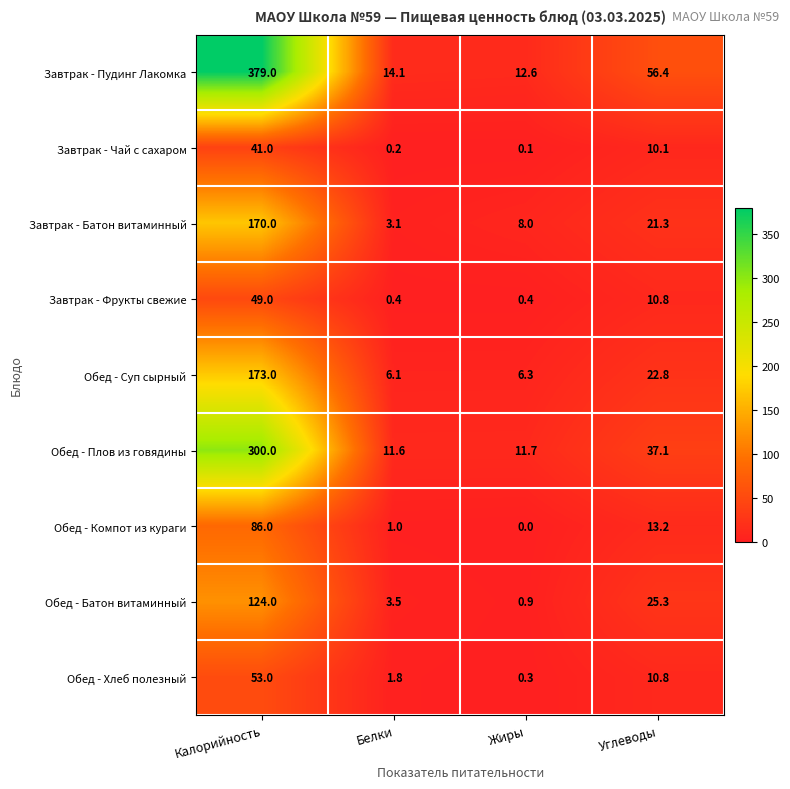

Where is Обед - Хлеб полезный nearest to the value 26?

Углеводы